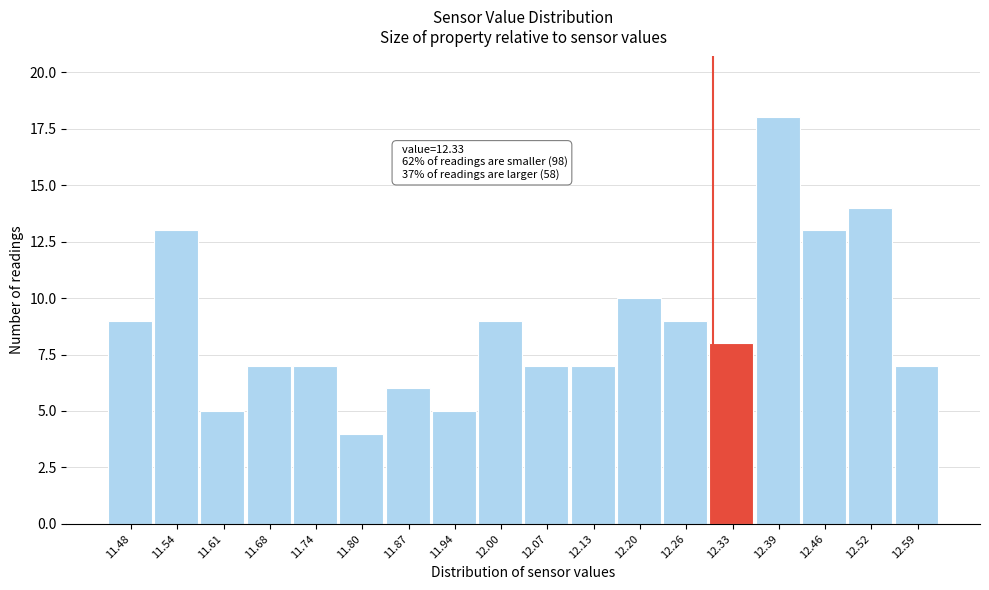

Reading right to left, transcribe all the data shown in this chart.

12.59=7	12.52=14	12.46=13	12.39=18	12.33=8	12.26=9	12.20=10	12.13=7	12.07=7	12.00=9	11.94=5	11.87=6	11.80=4	11.74=7	11.68=7	11.61=5	11.54=13	11.48=9